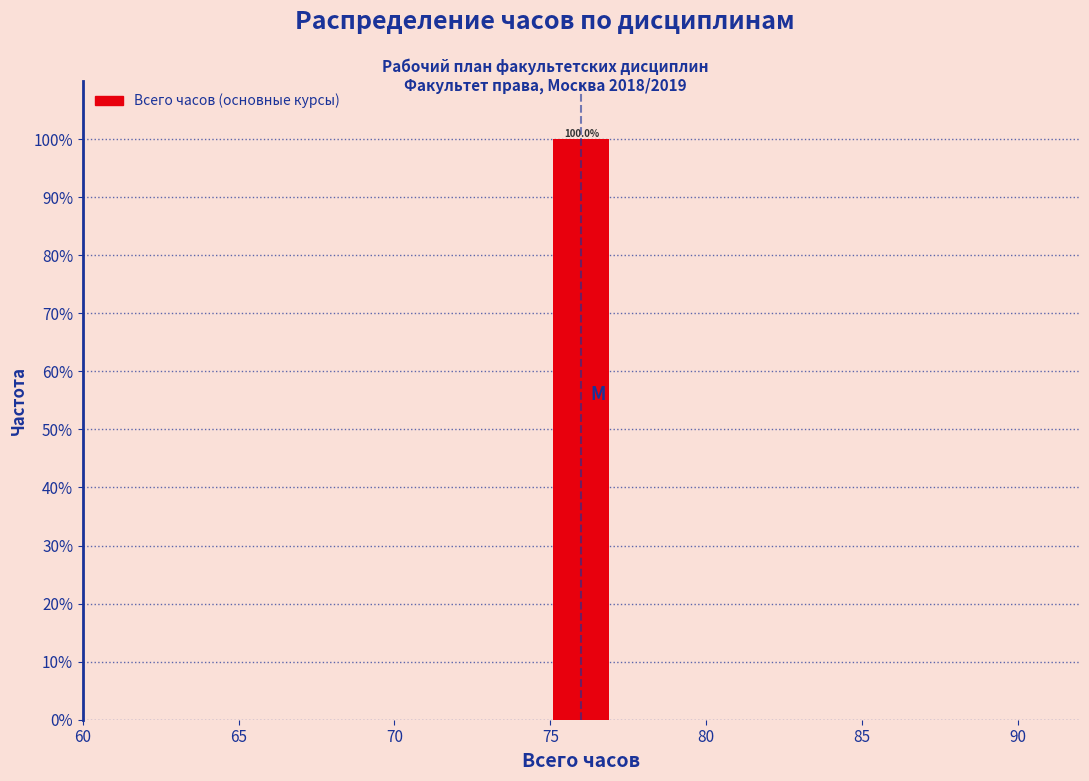

Over which range of the x-axis is the bar tallest?

75 to 77